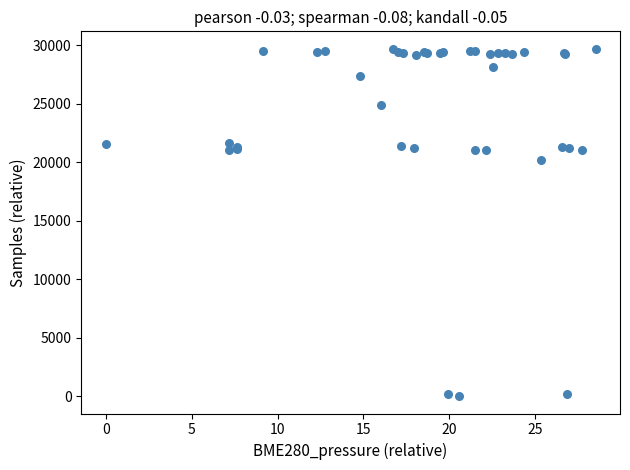

What Y value in the scatter plot is closest to 14858?

20168